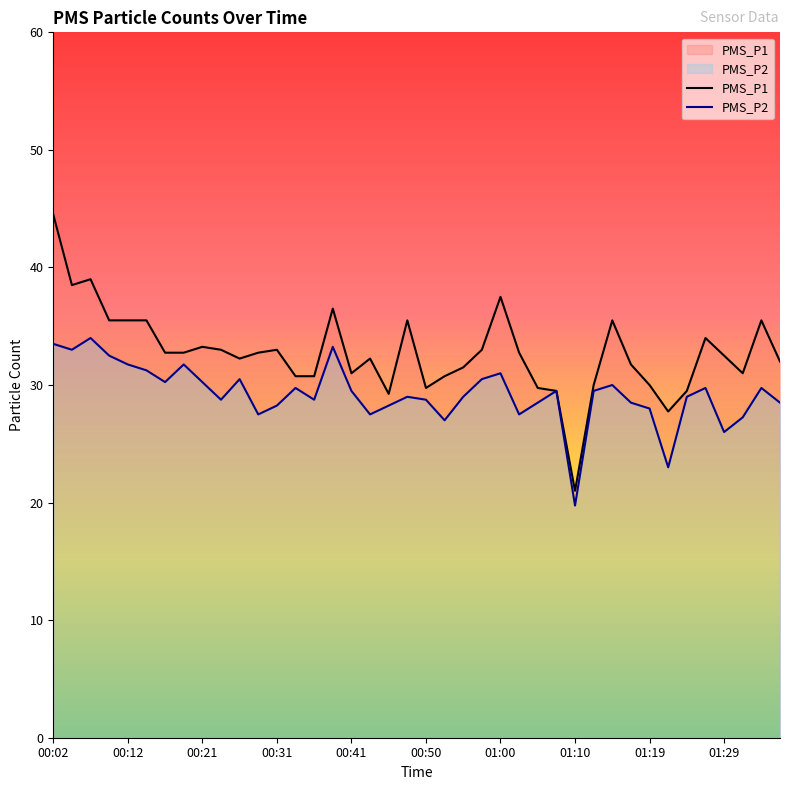

Which series has the largest total across all categories?

PMS_P1